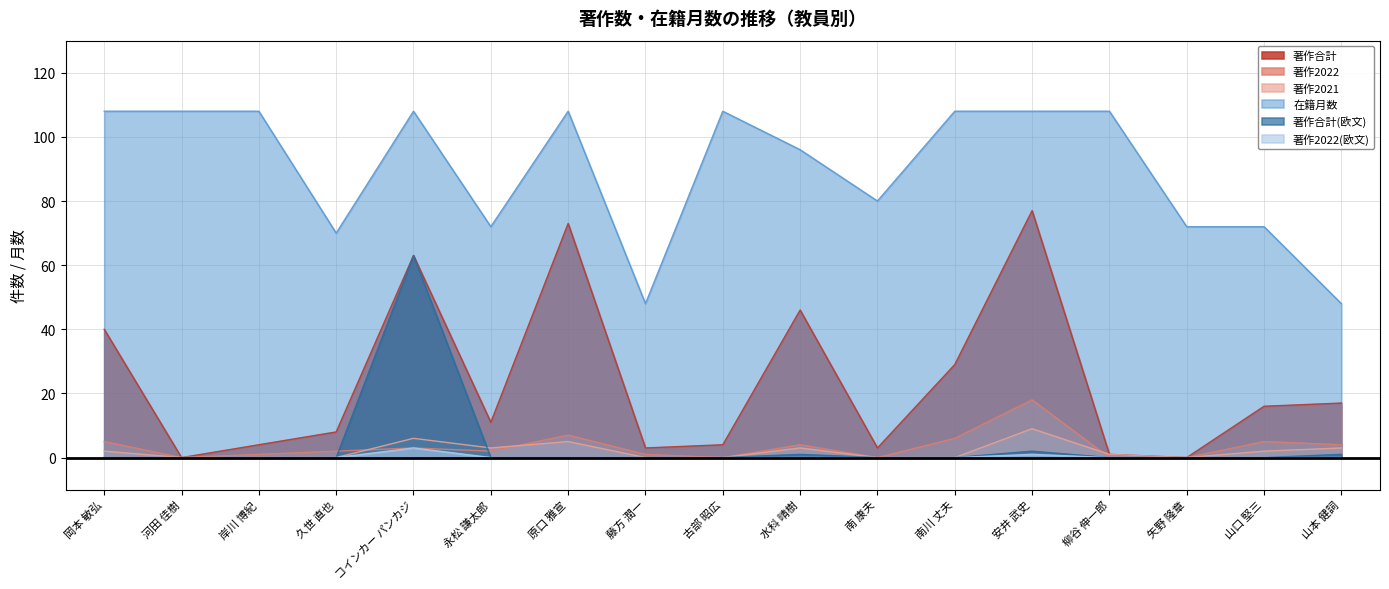

Between 山口 堅三 and 古部 昭広, which is larger?

山口 堅三